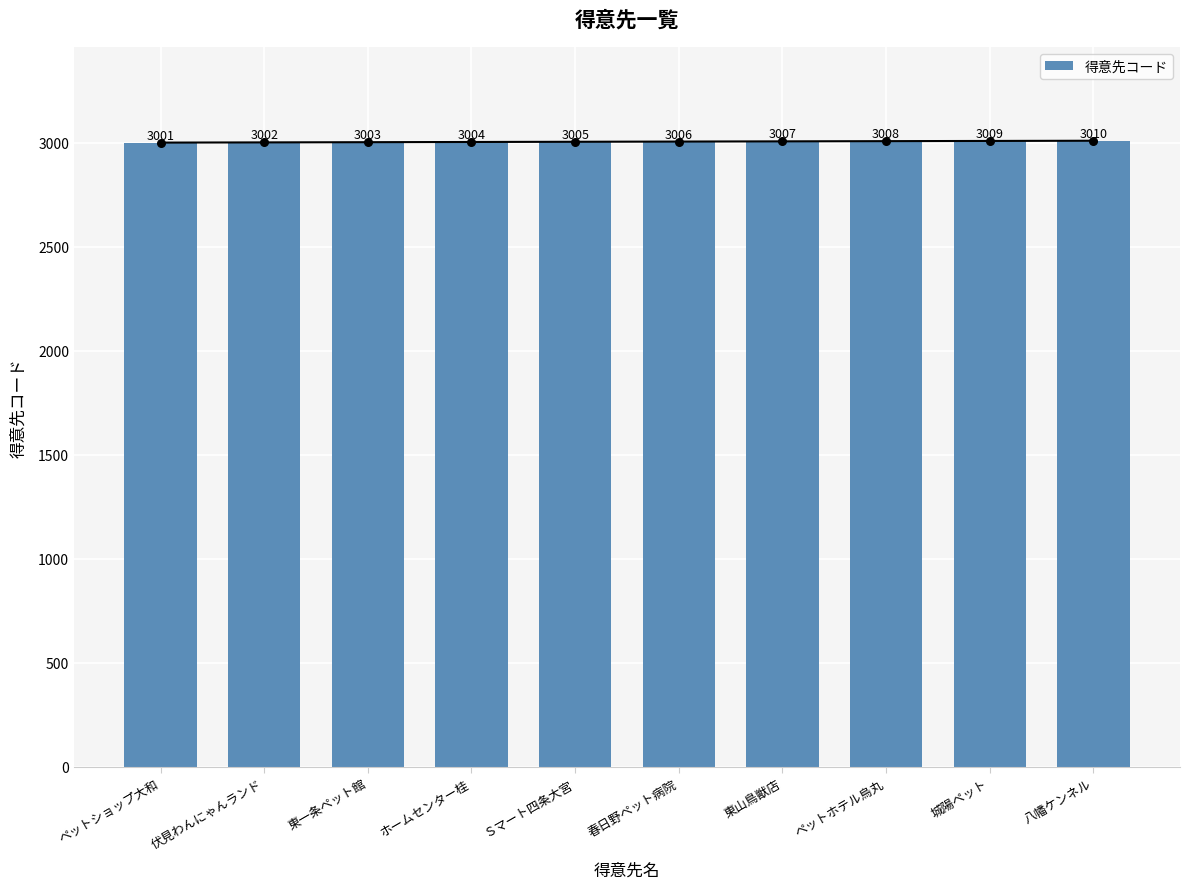

Which has a higher value, 城陽ペット or Ｓマート四条大宮?

城陽ペット